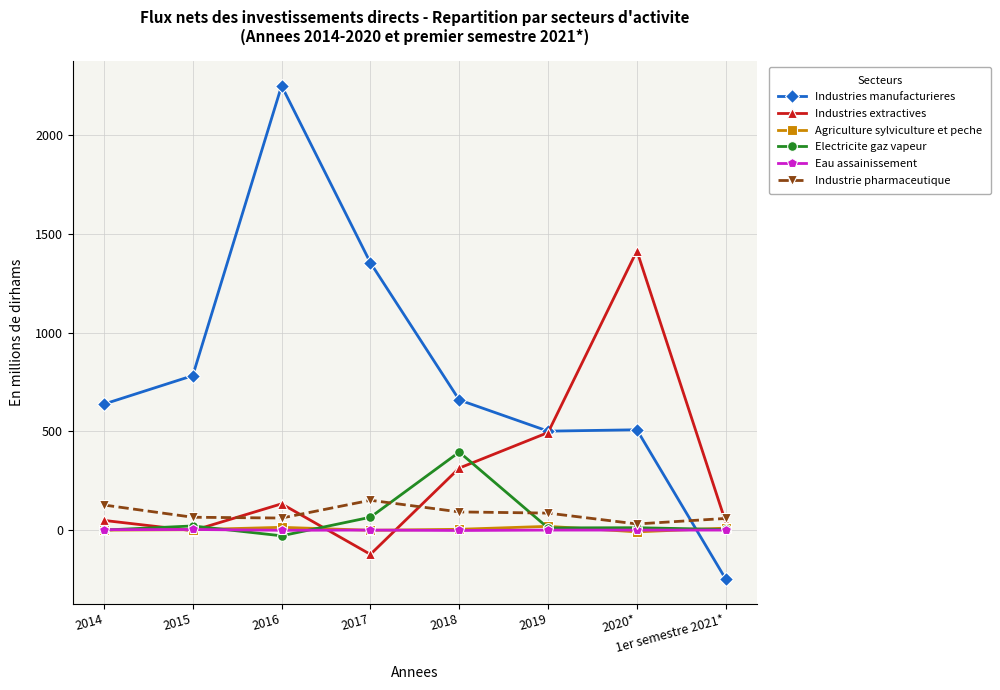

What is the maximum value shown in the chart?

2250